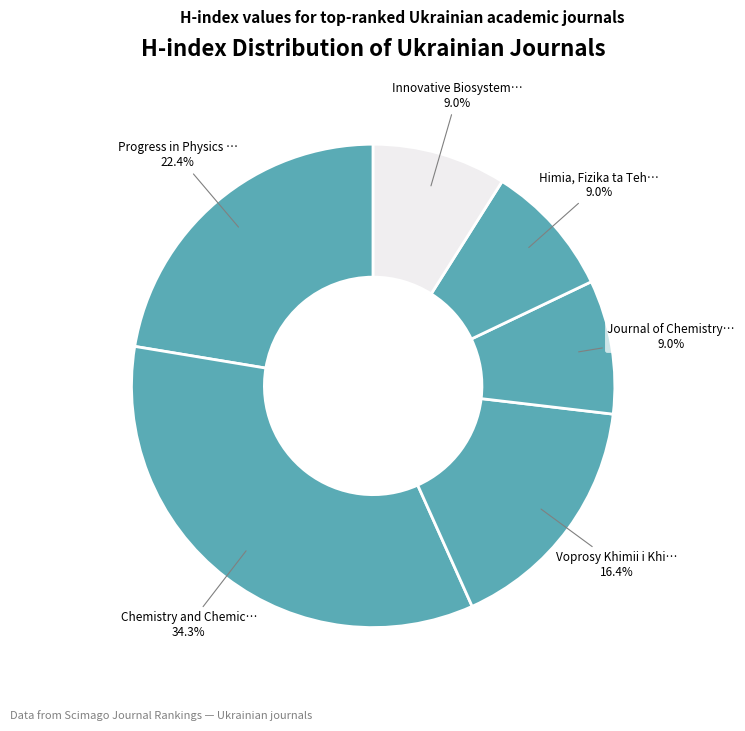

How many slices are in this pie chart?

6